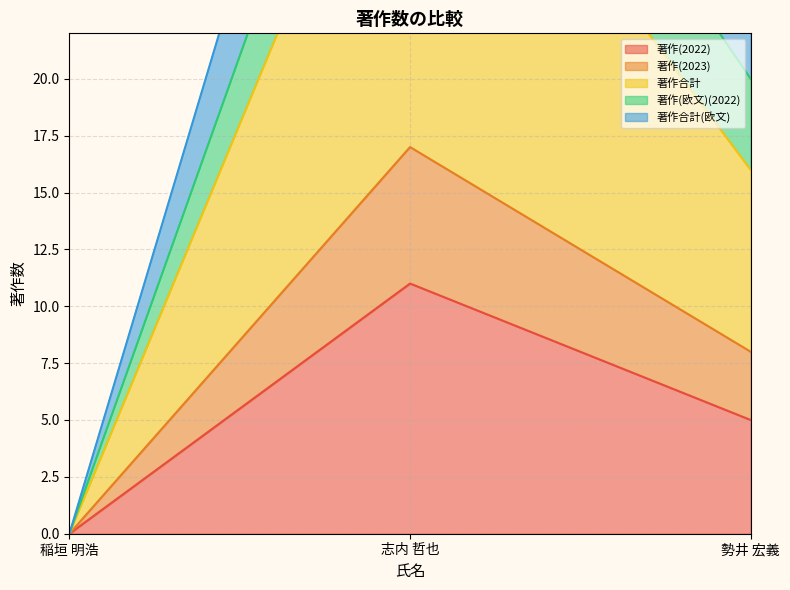

What position from the left is 稲垣 明浩?

1